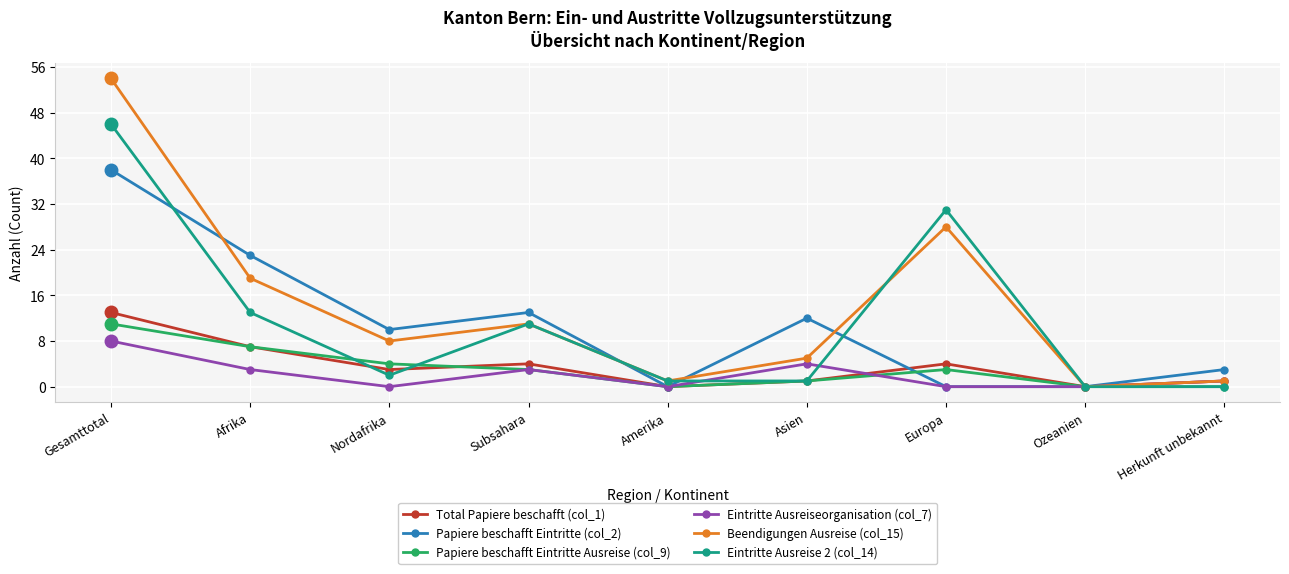

Which series has the largest total across all categories?

Beendigungen Ausreise (col_15)